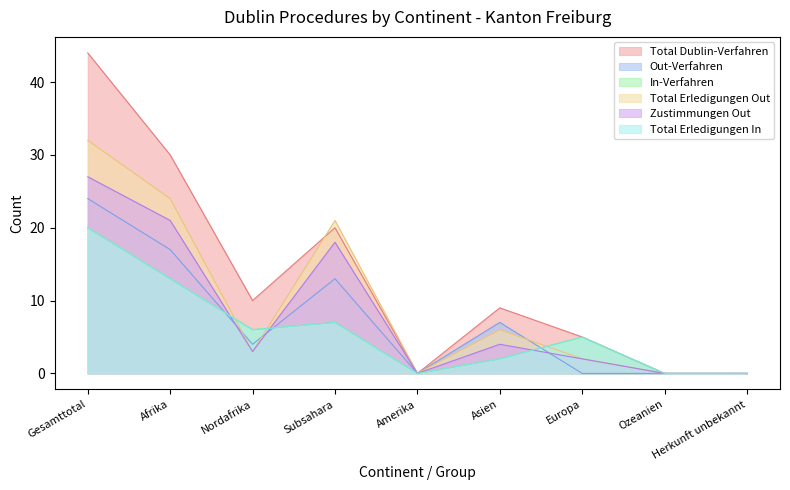

At how many categories does at least one series exceed 5?

5